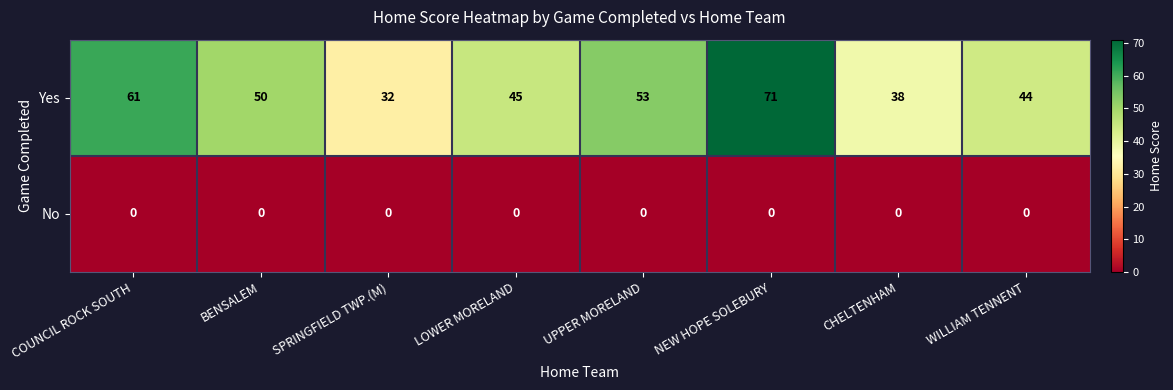

The value of Yes at CHELTENHAM is 38. True or false?

True